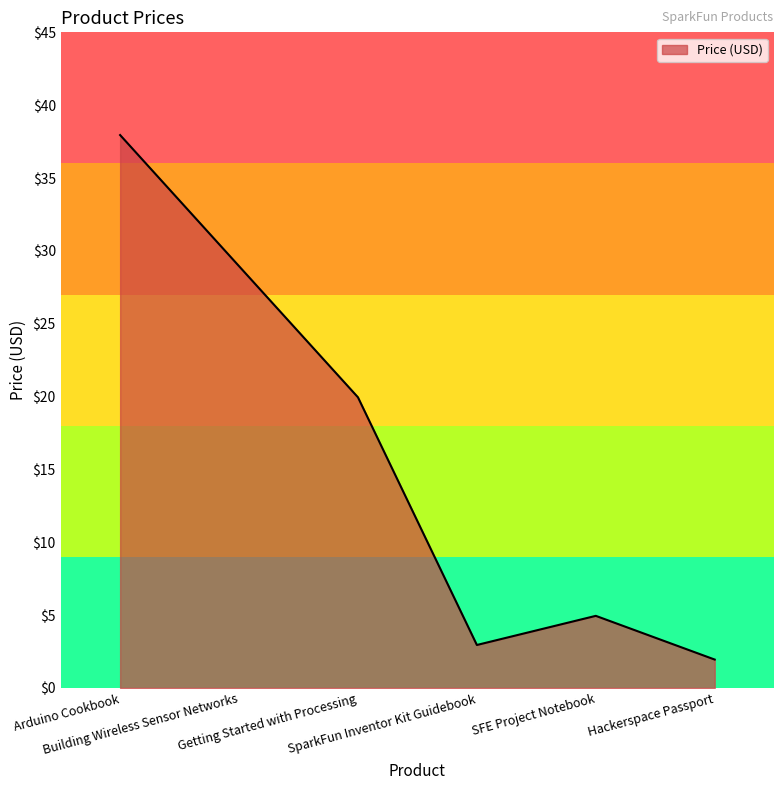

How many interior local peaks (higher than both neighbors) does the data have?

1